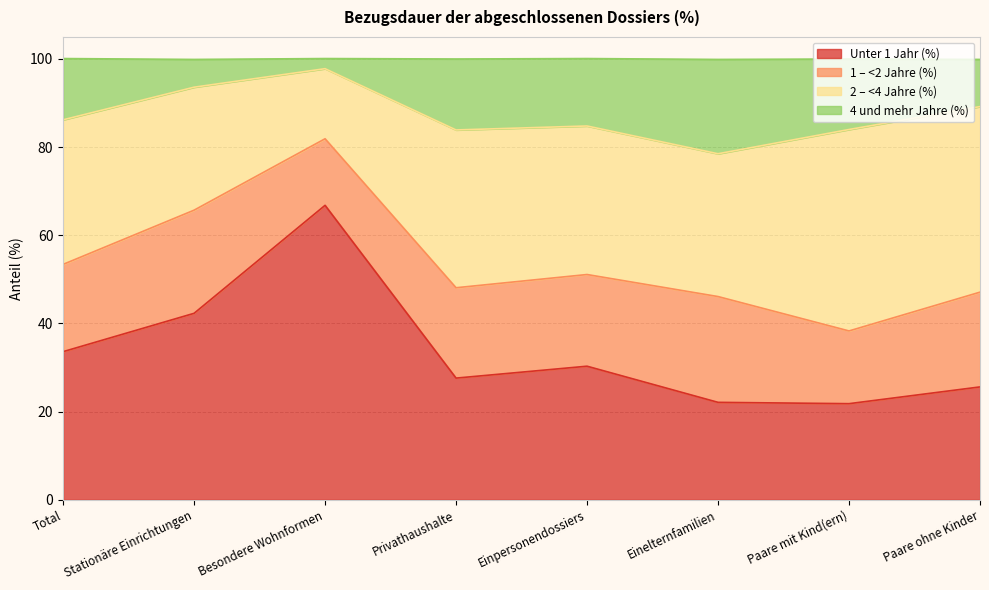

Between Total and Besondere Wohnformen, which is larger?

Besondere Wohnformen